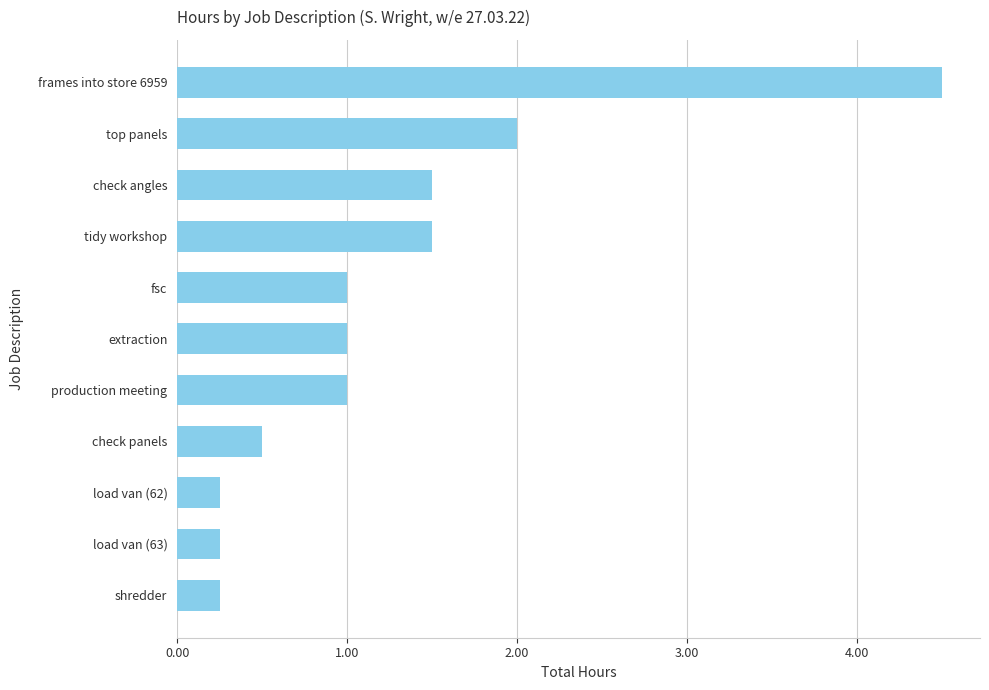

What is the sum of the values at production meeting and frames into store 6959?

5.5